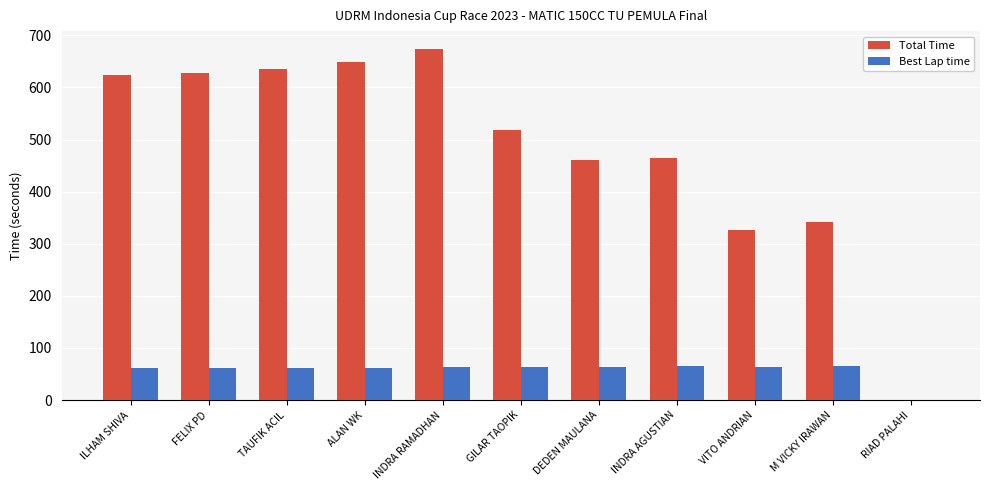

What is the sum of all Total Time values?

5322.4